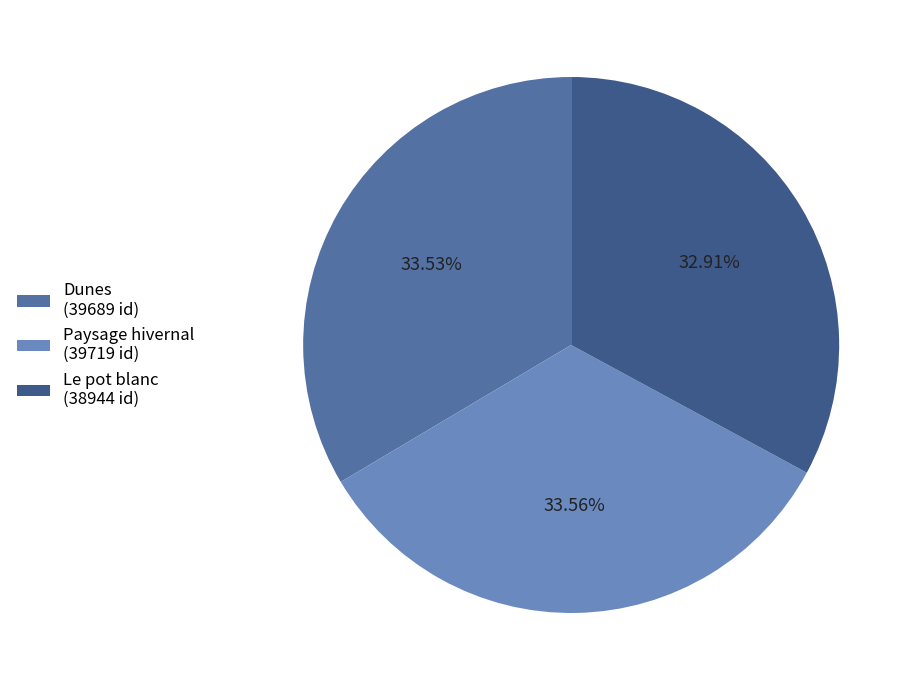

Which category has the smallest portion of the pie?

Le pot blanc